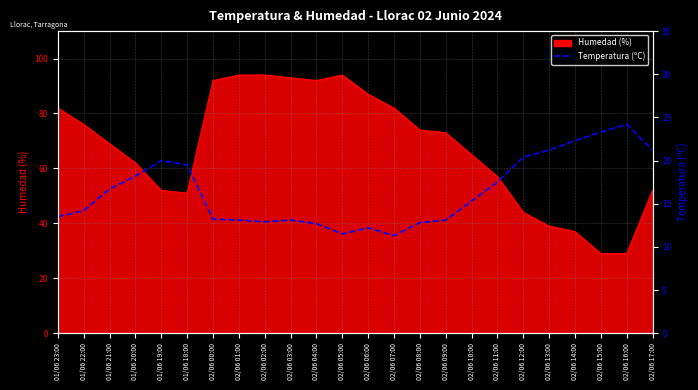

Reading left to right, list all the values displayed in this chart.

13.5	14.2	16.7	18.2	20.0	19.5	13.2	13.1	12.9	13.1	12.7	11.5	12.2	11.3	12.8	13.1	15.3	17.5	20.4	21.2	22.3	23.3	24.2	21.2